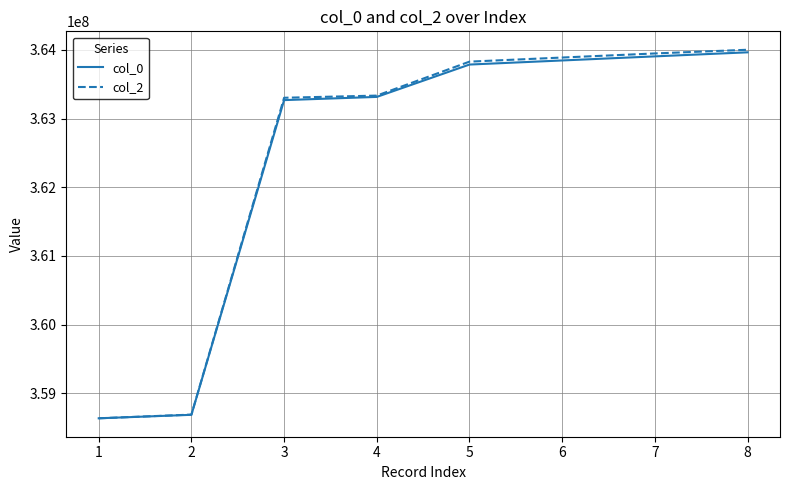

Is the value of col_2 at 1 greater than the value of col_0 at 3?

No